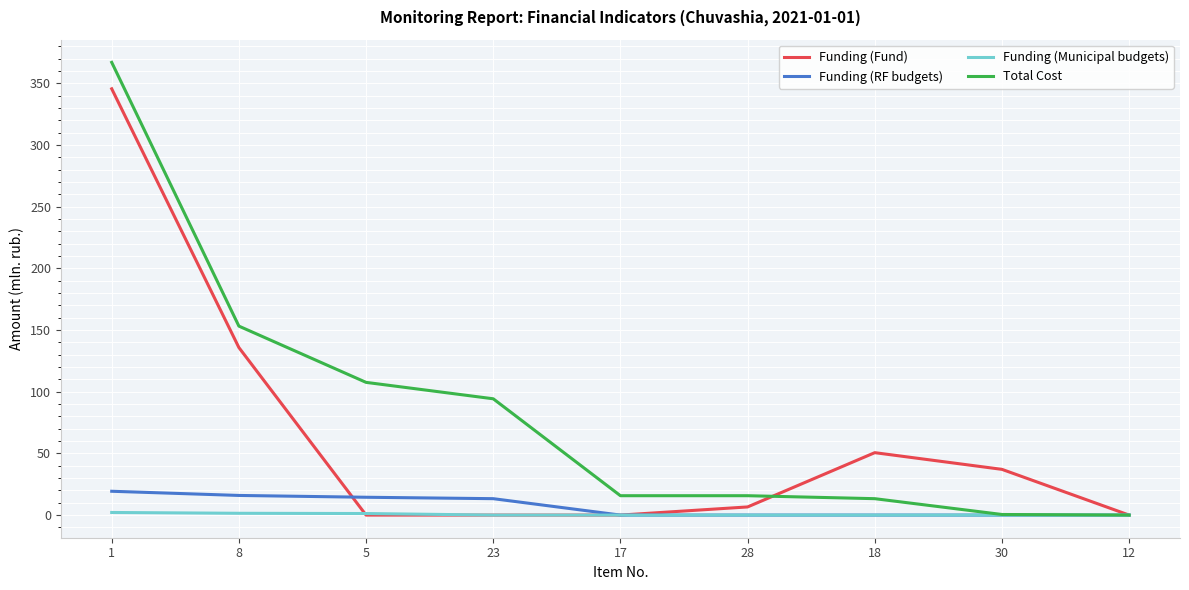

What is the difference between the Total Cost values at 8 and 17?

137.5